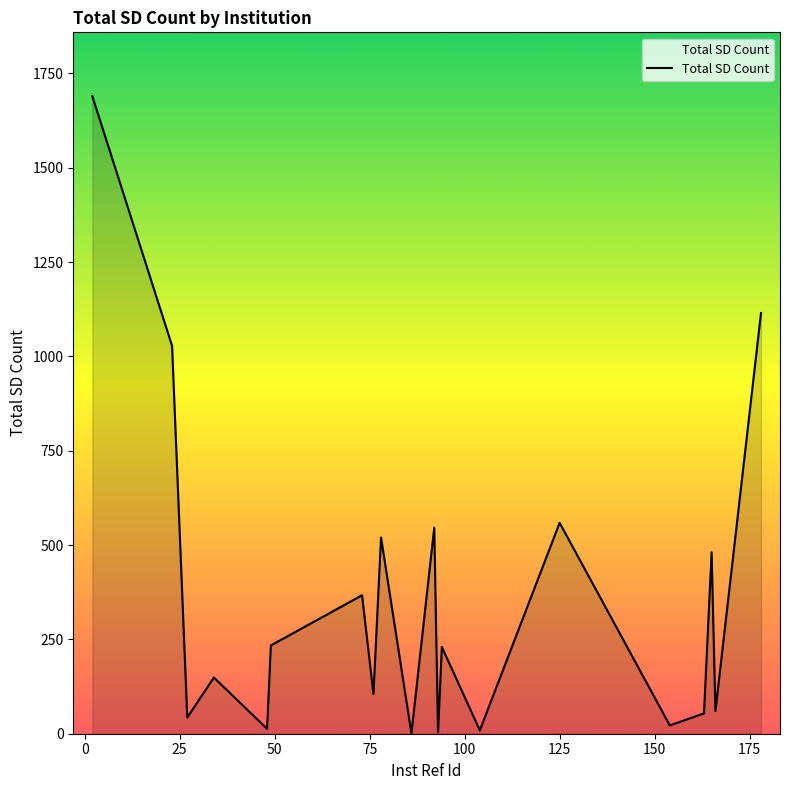

What is the difference between the maximum and minimum values?

1689